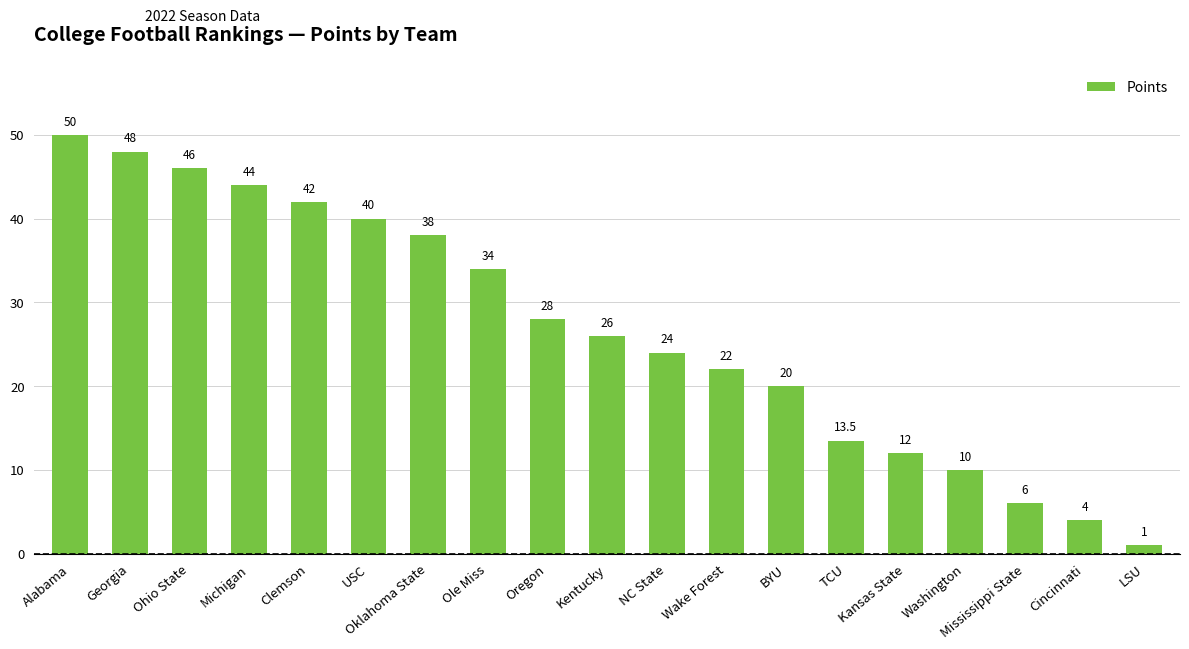

Is it true that the value at TCU is 24.2?

False